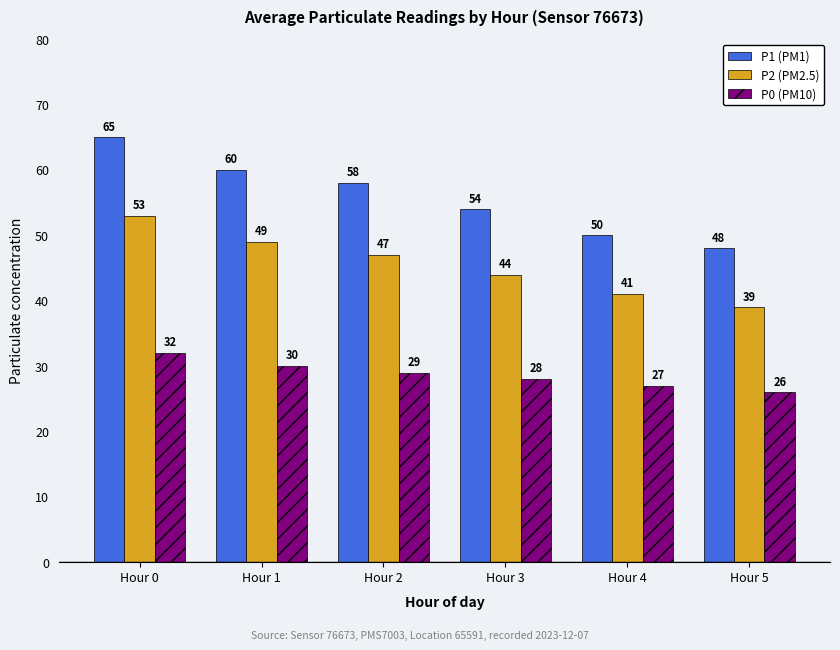

At which label is P2 (PM2.5) closest to 46?

Hour 2